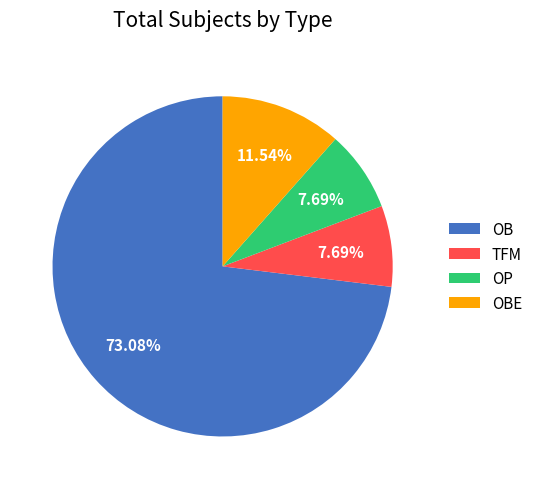

What is the largest slice in the pie chart?

OB